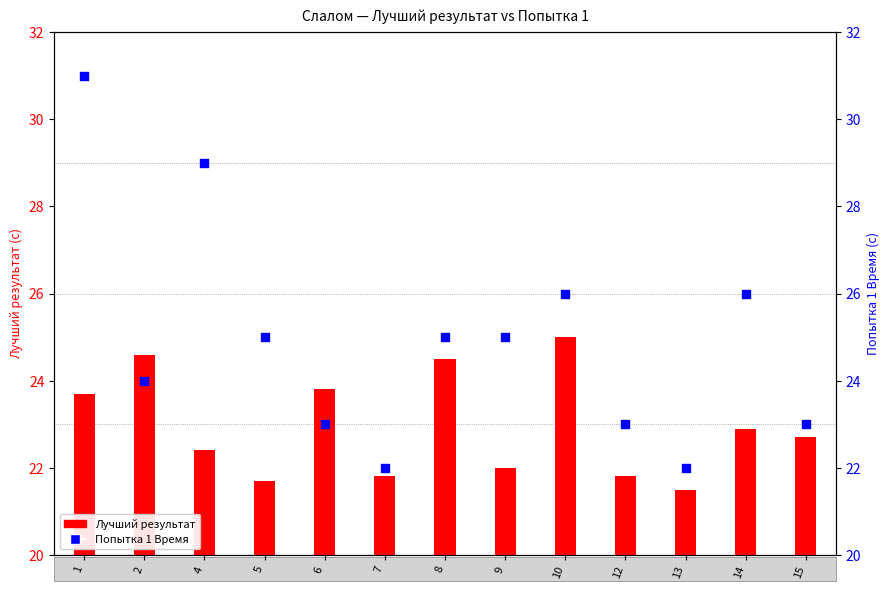

At which category is the sum across all series the highest?

1